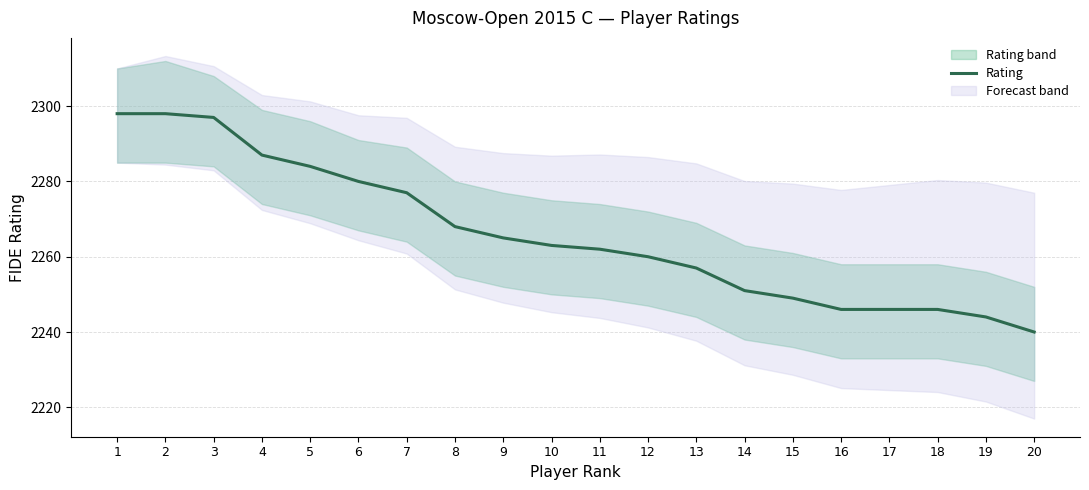

Reading left to right, transcribe all the data shown in this chart.

1=2298	2=2298	3=2297	4=2287	5=2284	6=2280	7=2277	8=2268	9=2265	10=2263	11=2262	12=2260	13=2257	14=2251	15=2249	16=2246	17=2246	18=2246	19=2244	20=2240